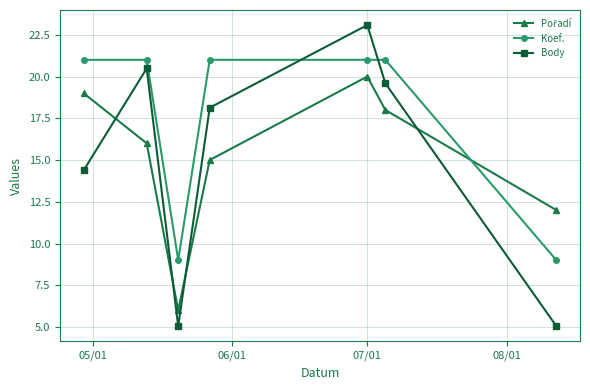

True or false: Koef. and Body intersect in this chart.

True